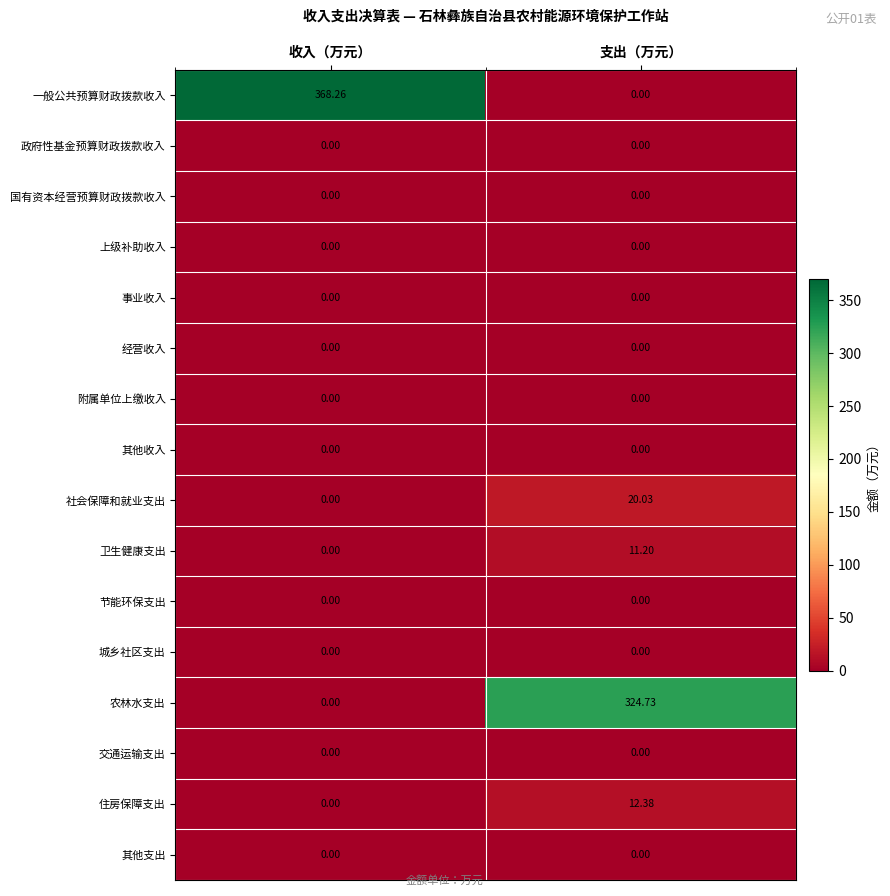

List the labels in order of 农林水支出 value, smallest first.

收入（万元）, 支出（万元）